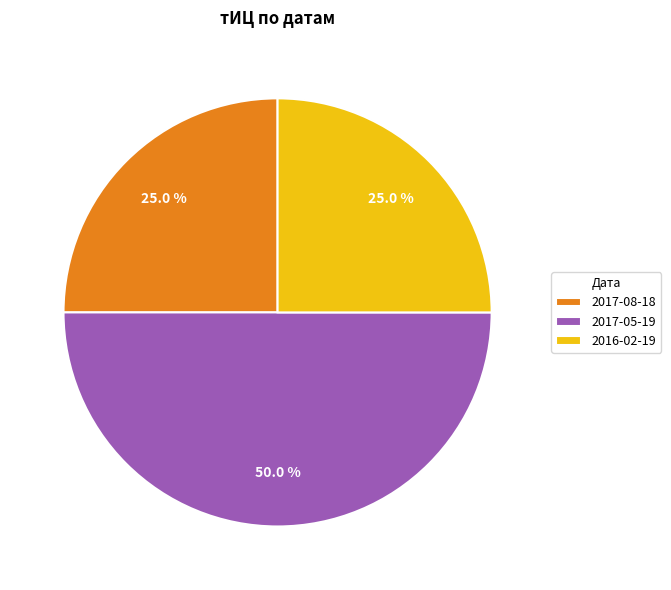

What is the ratio of the value at 2016-02-19 to the value at 2017-08-18?

1.0